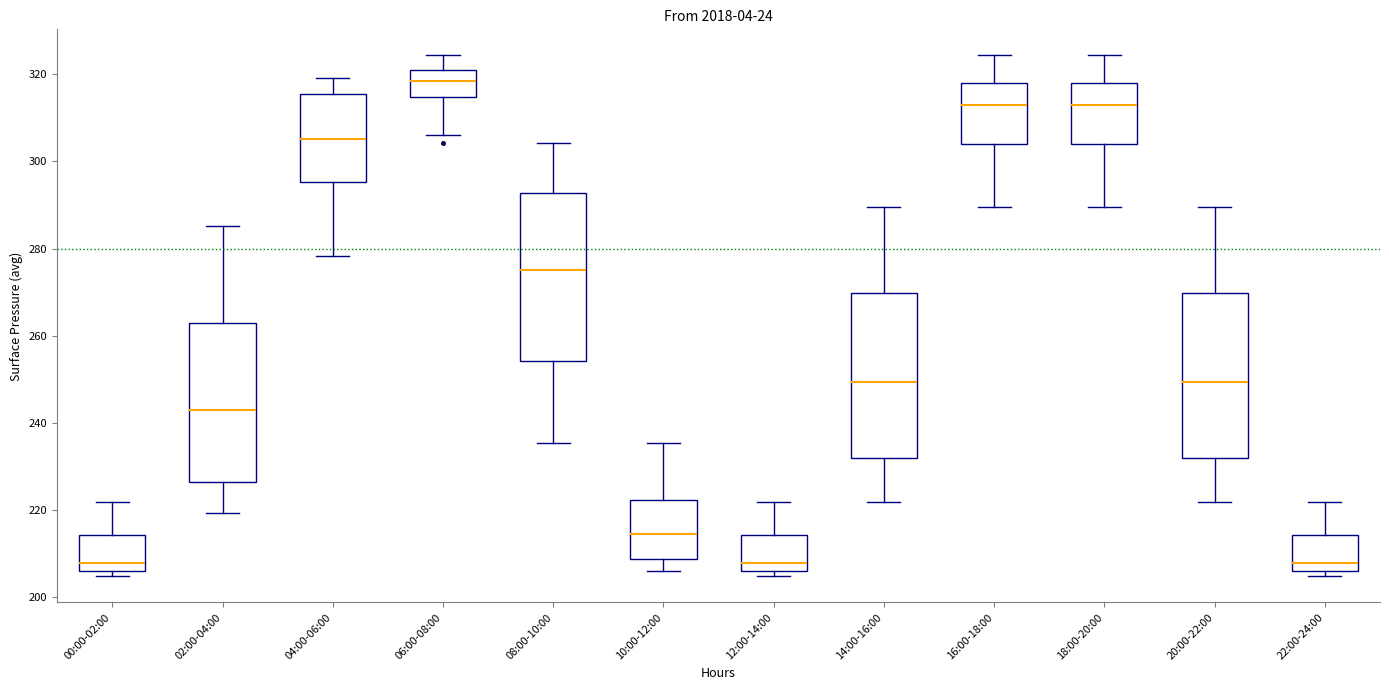

Reading left to right, transcribe this box plot: for each box, give where its median line is, the range the box spans, and where its two whiskers end, as read against the y-axis. The values are not printed on the chart, so give them approximately, as read against the axis.

00:00-02:00: median 208, box 206 to 214, whiskers 204 to 222
02:00-04:00: median 242, box 226 to 264, whiskers 220 to 286
04:00-06:00: median 306, box 296 to 316, whiskers 278 to 320
06:00-08:00: median 318, box 314 to 320, whiskers 306 to 324
08:00-10:00: median 276, box 254 to 292, whiskers 236 to 304
10:00-12:00: median 214, box 208 to 222, whiskers 206 to 236
12:00-14:00: median 208, box 206 to 214, whiskers 204 to 222
14:00-16:00: median 250, box 232 to 270, whiskers 222 to 290
16:00-18:00: median 312, box 304 to 318, whiskers 290 to 324
18:00-20:00: median 312, box 304 to 318, whiskers 290 to 324
20:00-22:00: median 250, box 232 to 270, whiskers 222 to 290
22:00-24:00: median 208, box 206 to 214, whiskers 204 to 222